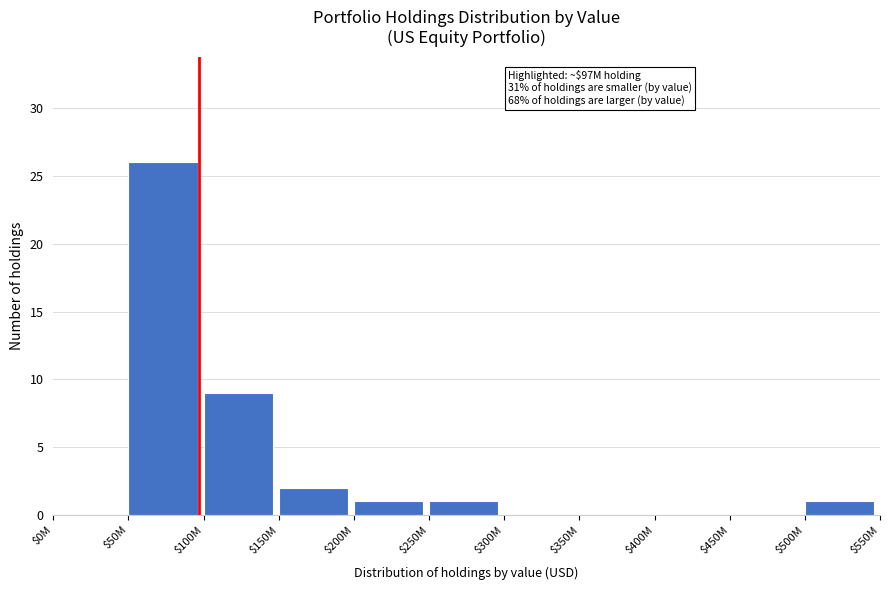

The value at $500M is 1. True or false?

True